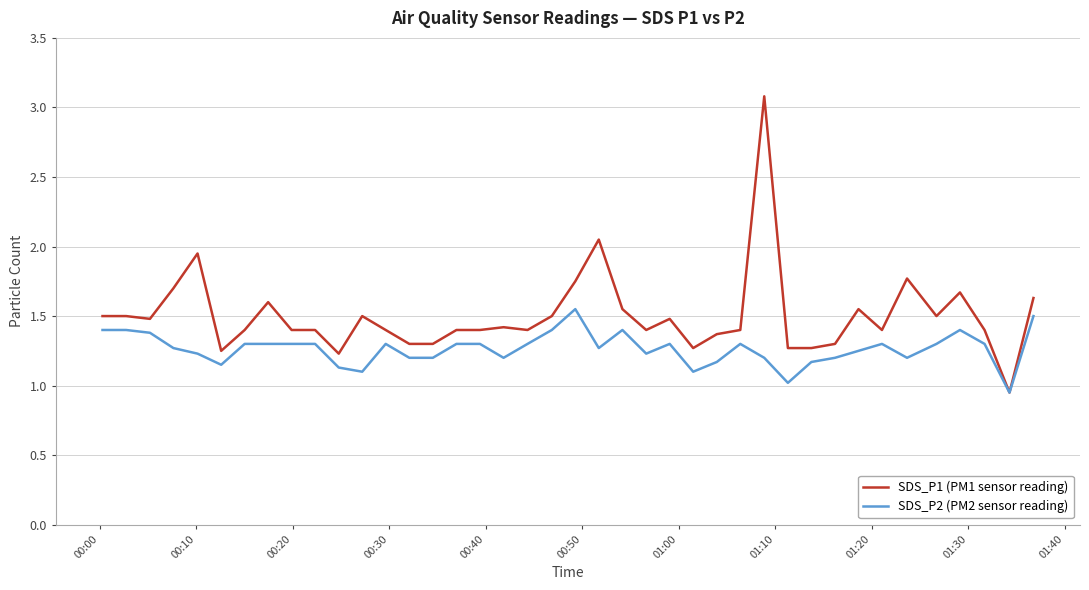

Rank the series by their maximum value, from lowest to highest.

SDS_P2 (PM2 sensor reading), SDS_P1 (PM1 sensor reading)